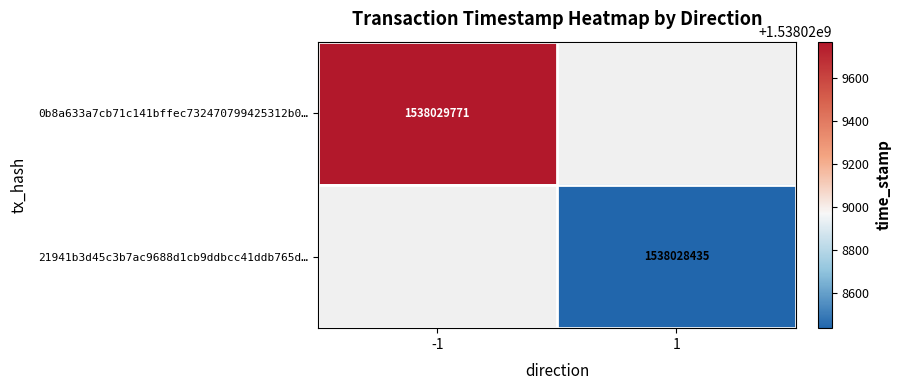

The 0b8a633a7cb71c141bffec732470799425312b0… series shows 1538029771 at -1. True or false?

True